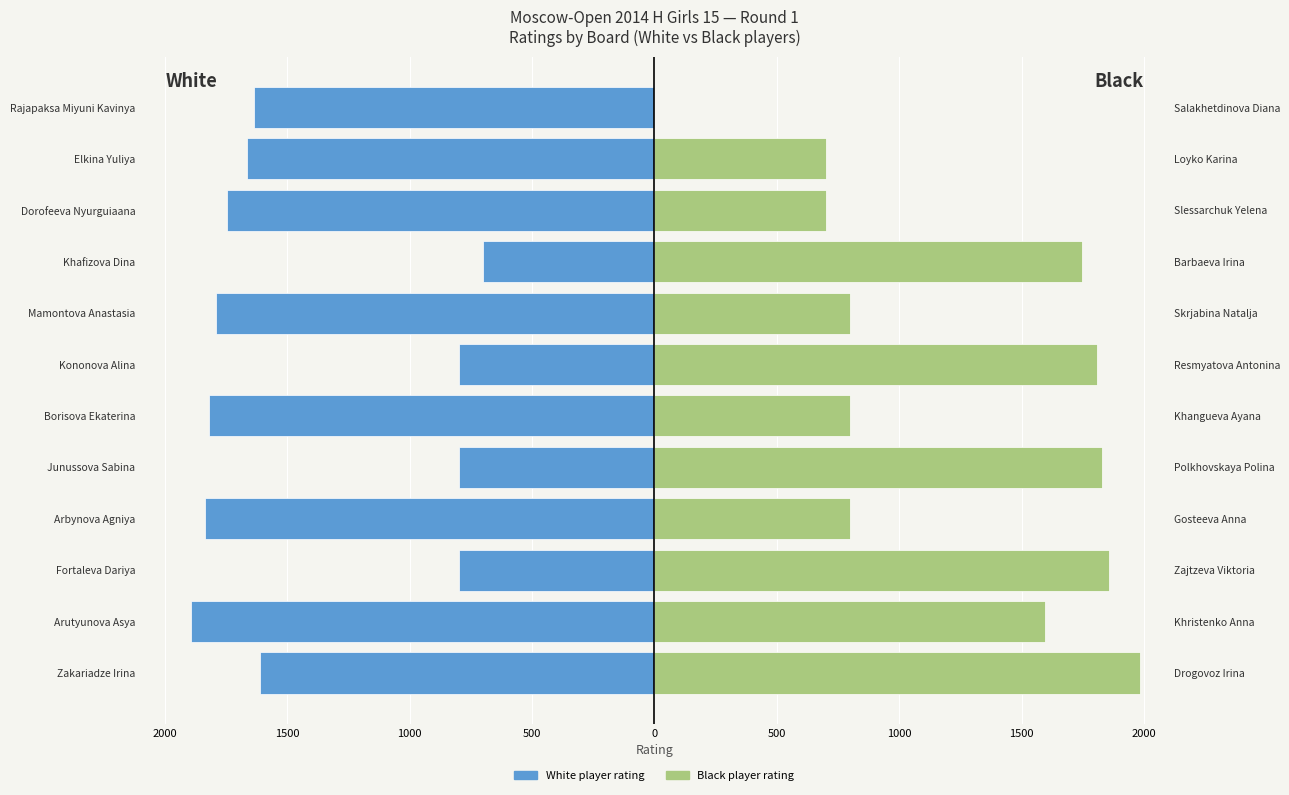

Is it true that Black player rating equals -636 at Rajapaksa Miyuni Kavinya?

False